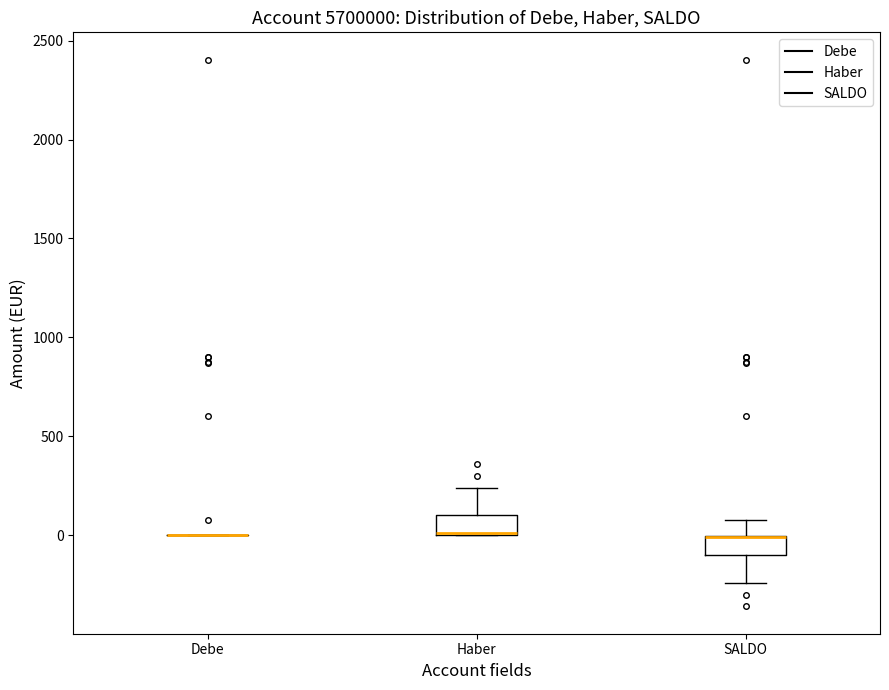

Reading left to right, transcribe this box plot: for each box, give where its median line is, the range the box spans, and where its two whiskers end, as read against the y-axis. The values are not printed on the chart, so give them approximately, as read against the axis.

Debe: box collapsed to a line at 0, whiskers 0 to 0
Haber: median 0 (drawn on the box's lower edge), box 0 to 100, whiskers 0 to 250
SALDO: median 0 (drawn on the box's upper edge), box -100 to 0, whiskers -250 to 50